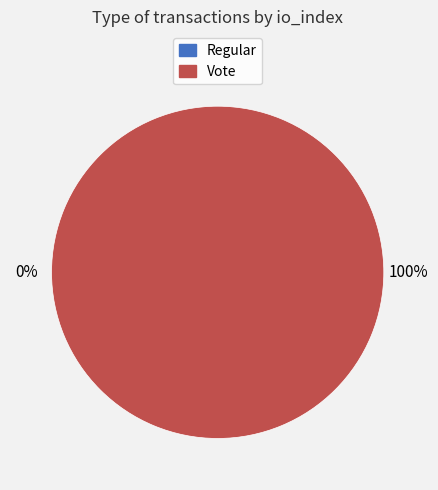

Which slice is the largest?

Vote